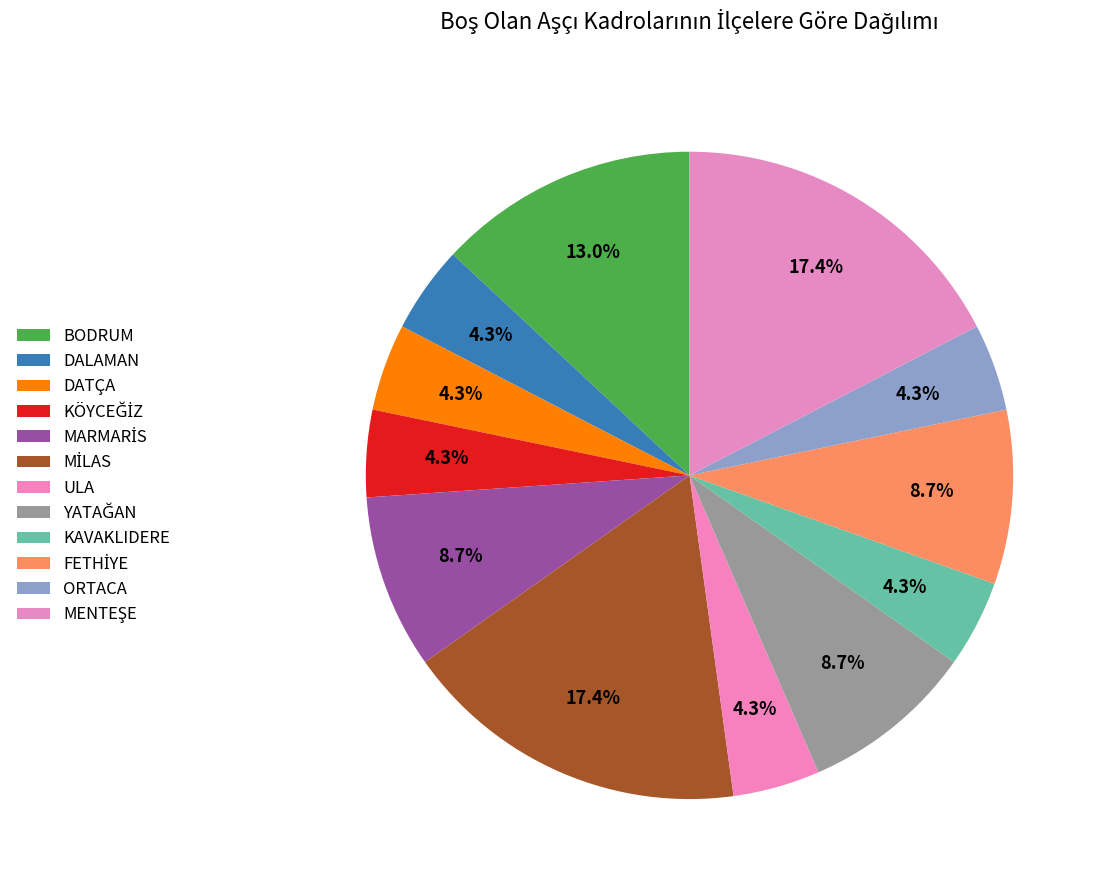

Count the number of slices in the pie.

12